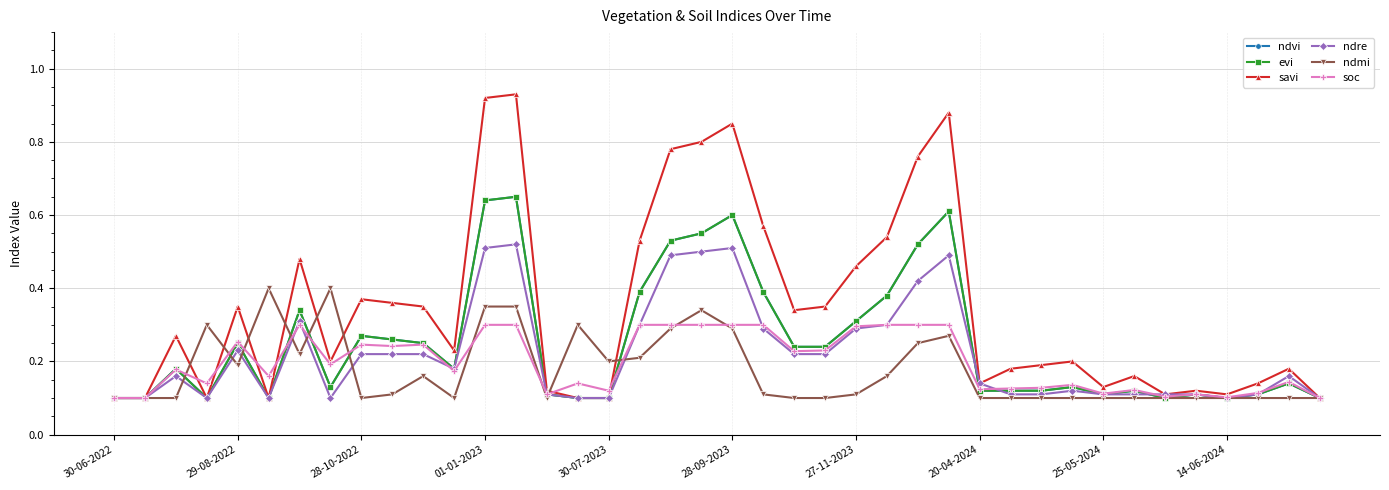

Which series has the largest total across all categories?

savi